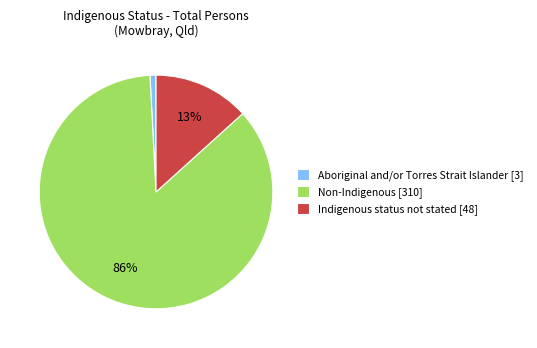

To the nearest percent, what is the difference between the Aboriginal and/or Torres Strait Islander [3] and Non-Indigenous [310] slice percentages?

85%